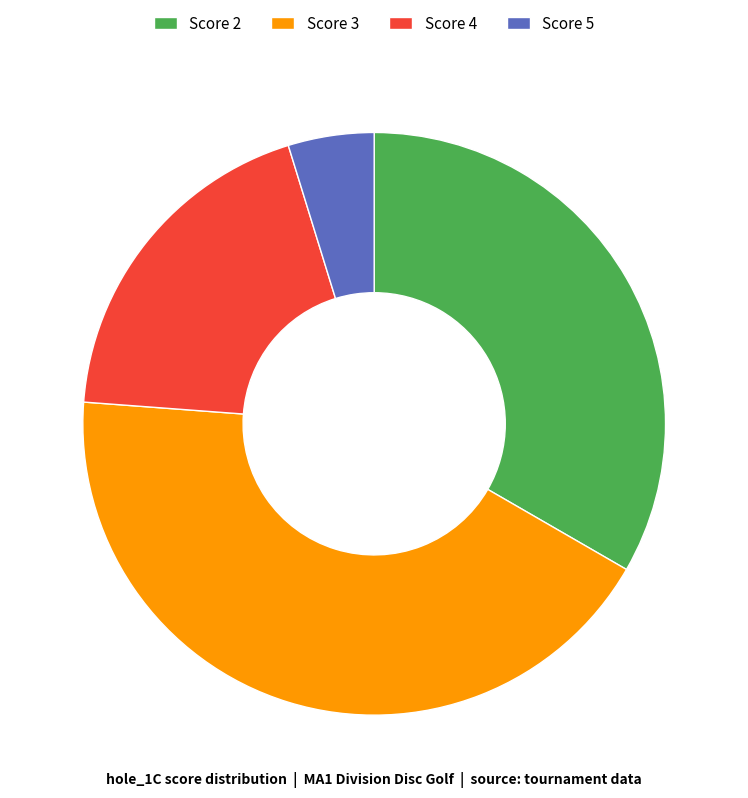

Is Score 3 the majority of the pie?

No